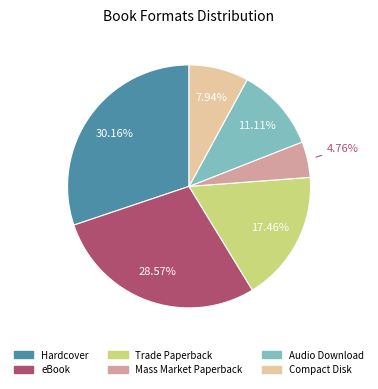

What is the ratio of the value at eBook to the value at Trade Paperback?

1.6